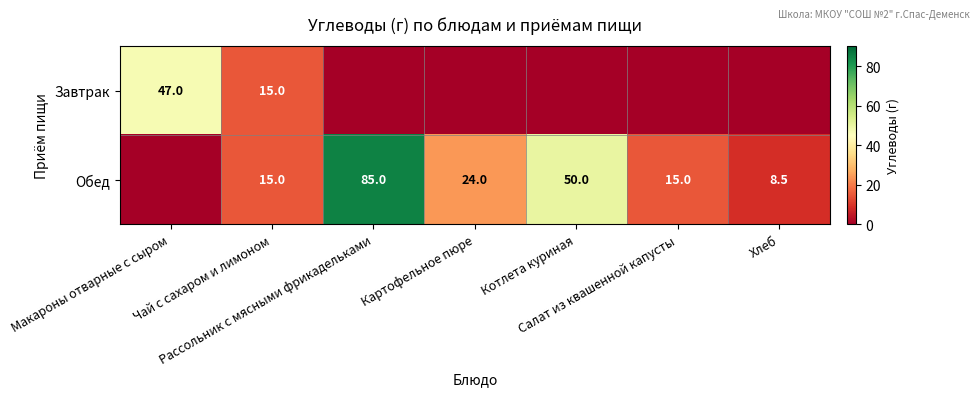

Which series has the largest total across all categories?

Обед